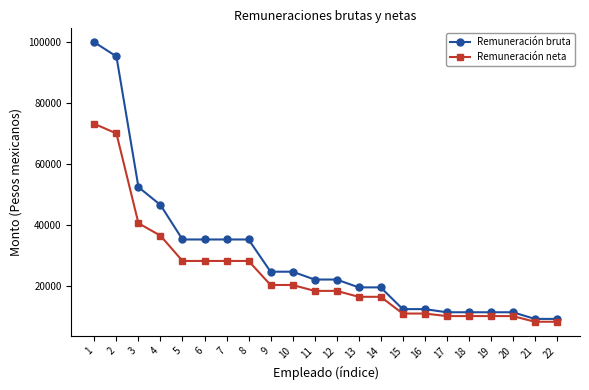

At which category is the sum across all series the highest?

1